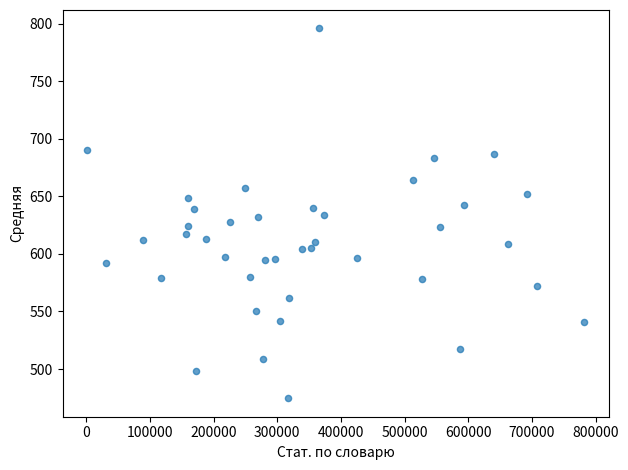

What is the range of X values (max minus min)?

780635.0